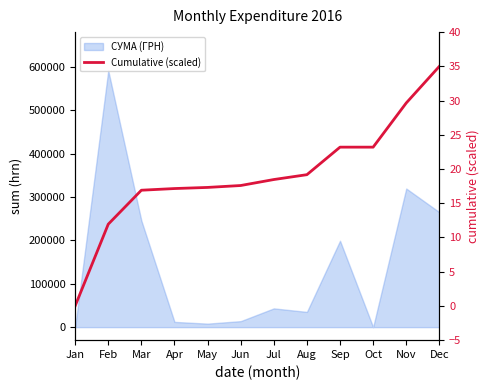

How many lines are shown in the chart?

1